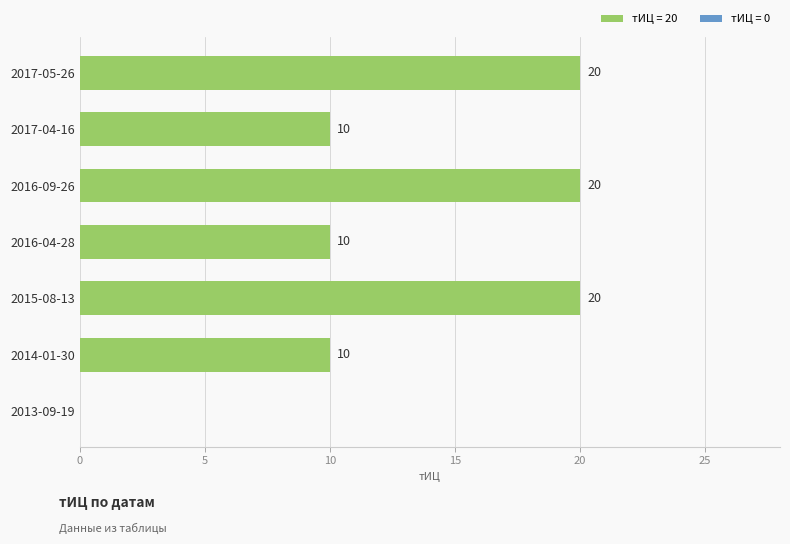

How many categories are shown in the chart?

7